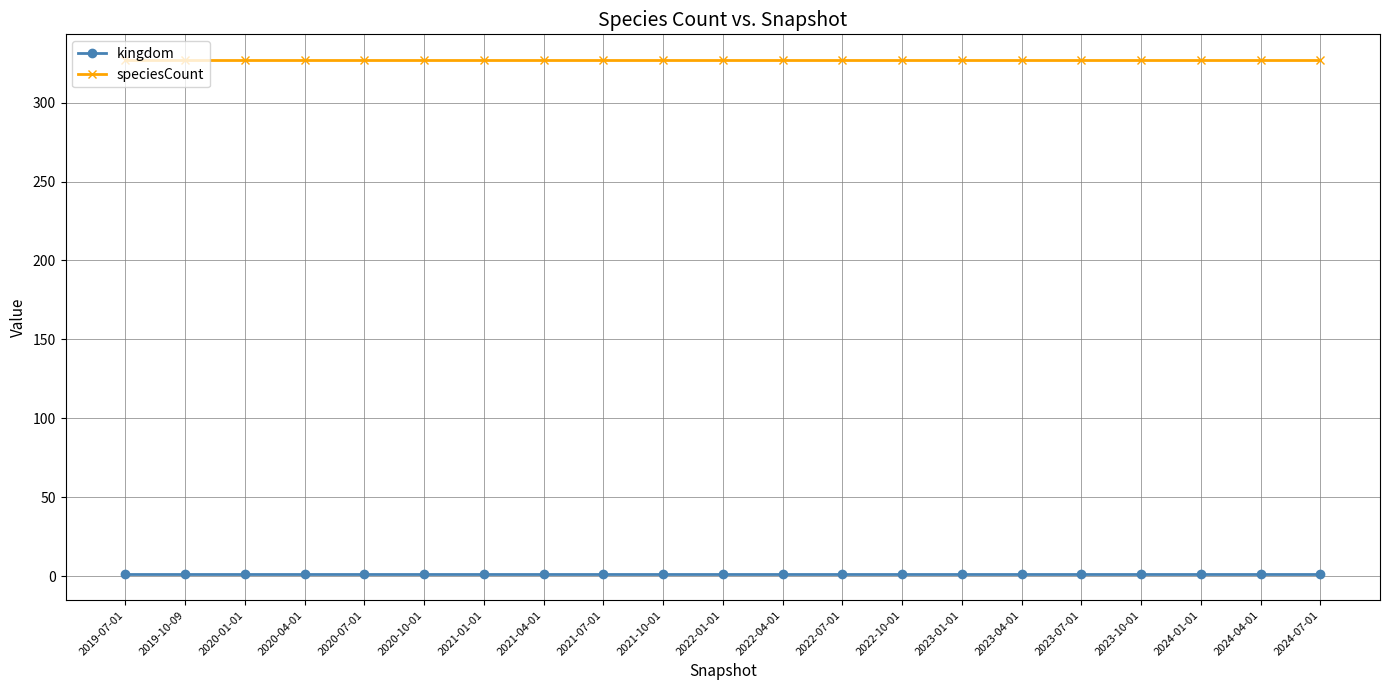

Is it true that speciesCount equals 463 at 2023-04-01?

False